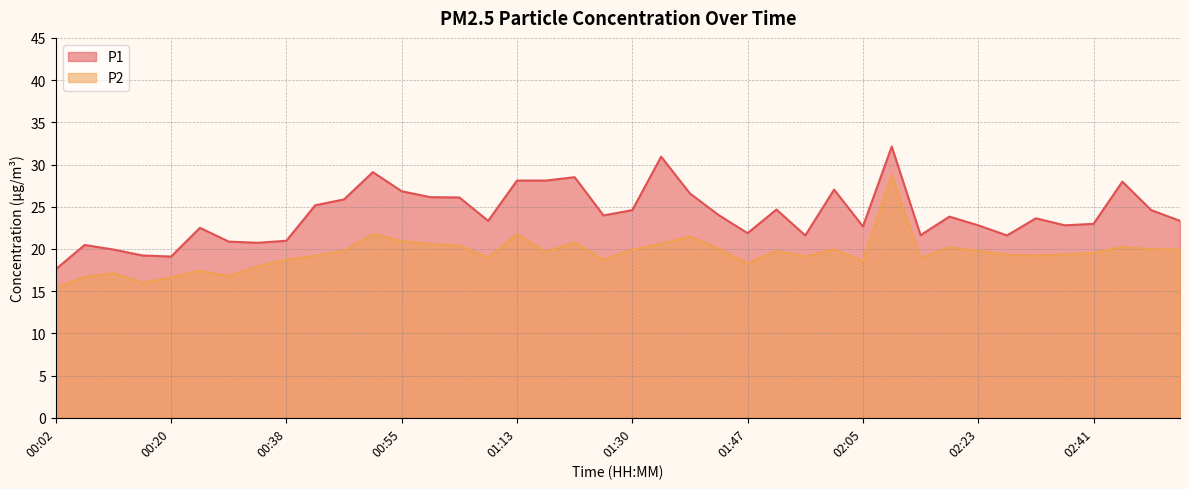

The P1 series shows 22.7 at 02:05. True or false?

True